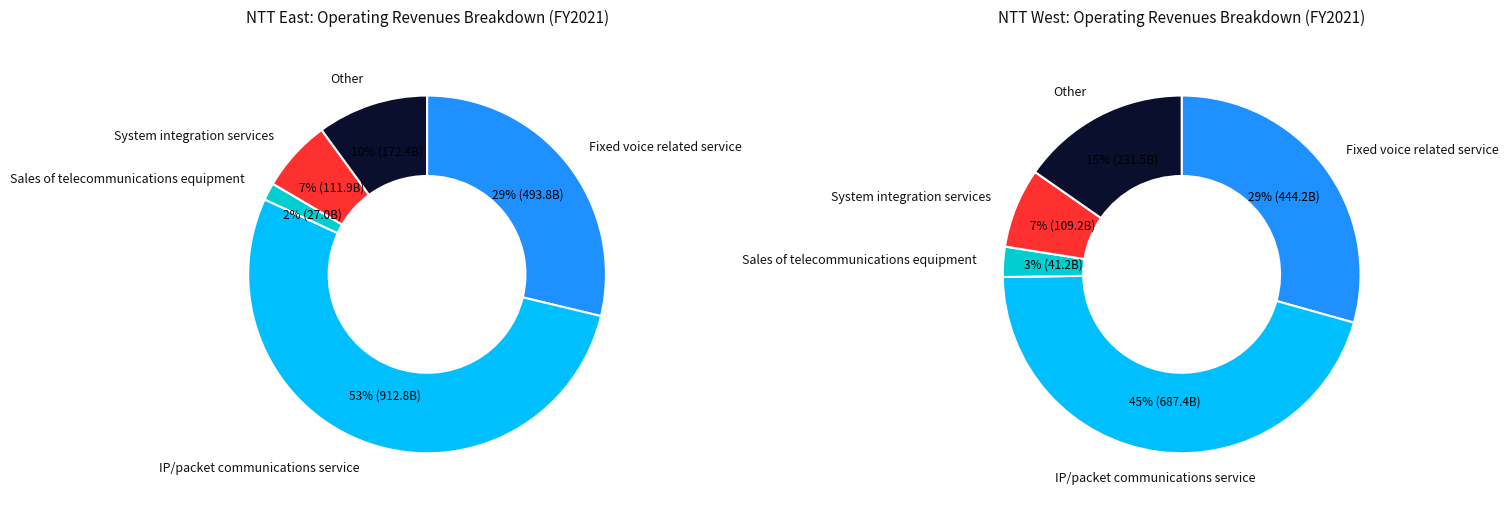

To the nearest percent, what is the combined percentage of values_west and 3?

60%